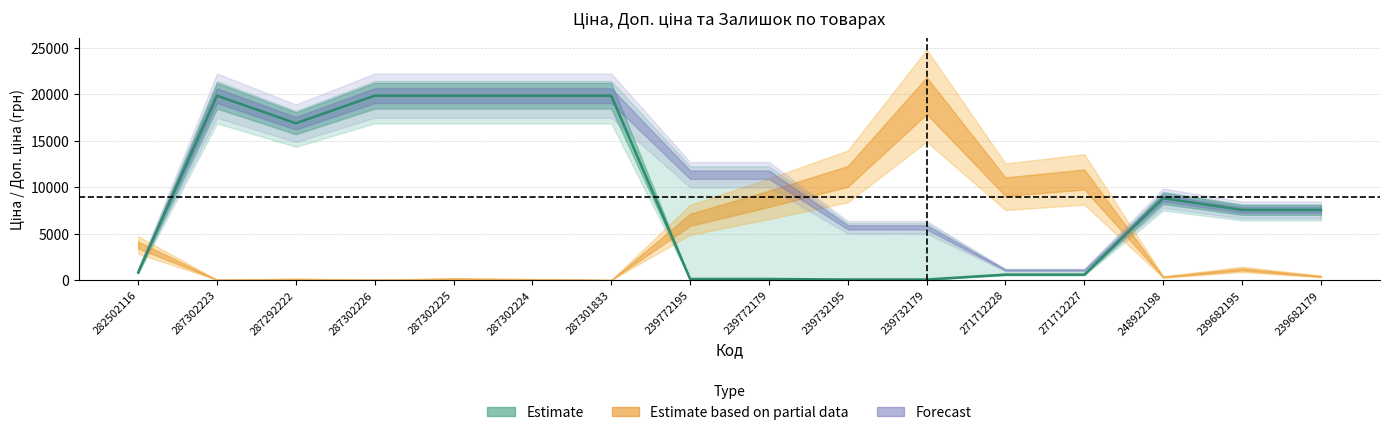

True or false: there are more than 0 points higher than both neighbors.

True